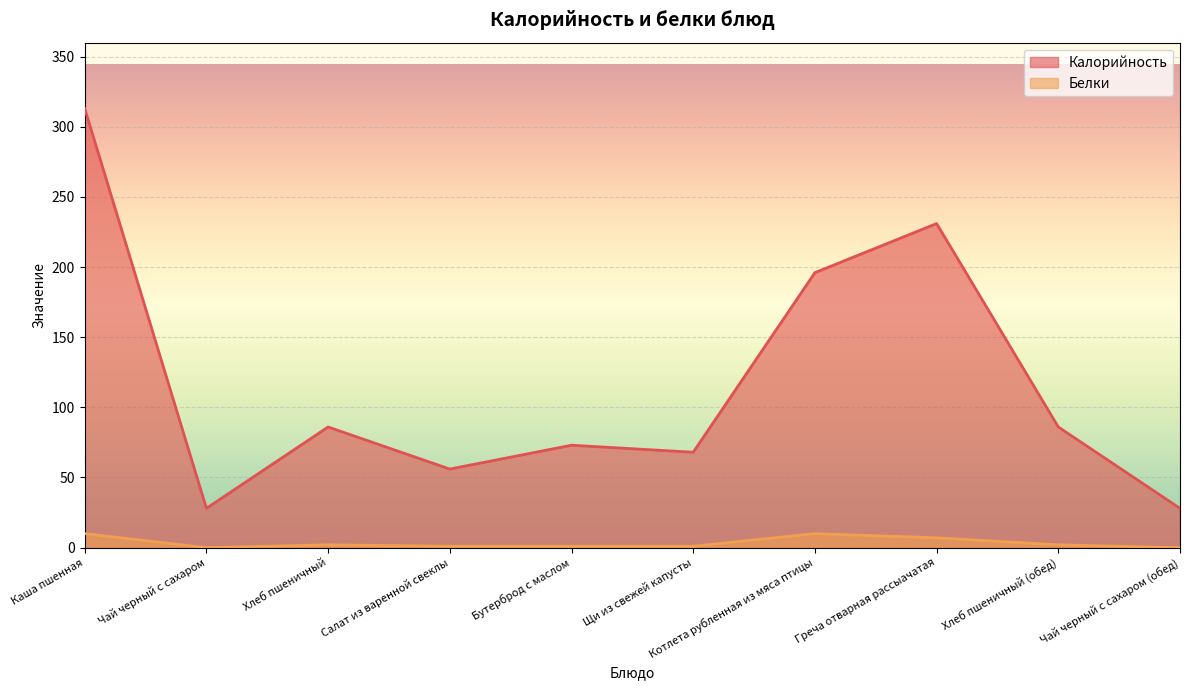

Which label corresponds to the largest value in the chart?

Каша пшенная